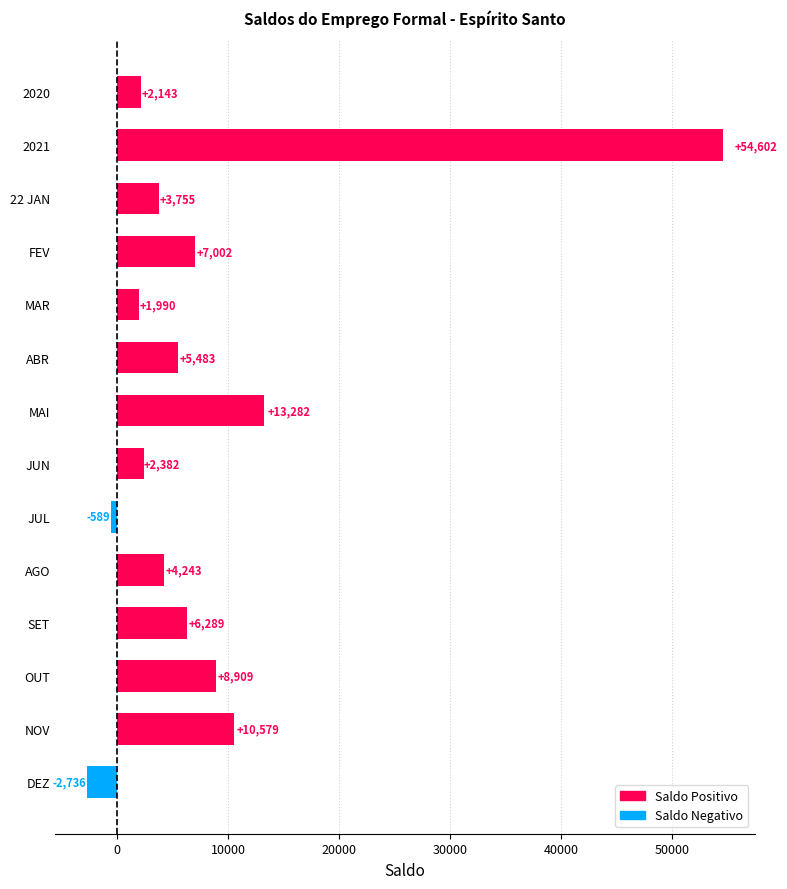

What is the label of the 11th bar from the bottom?

FEV